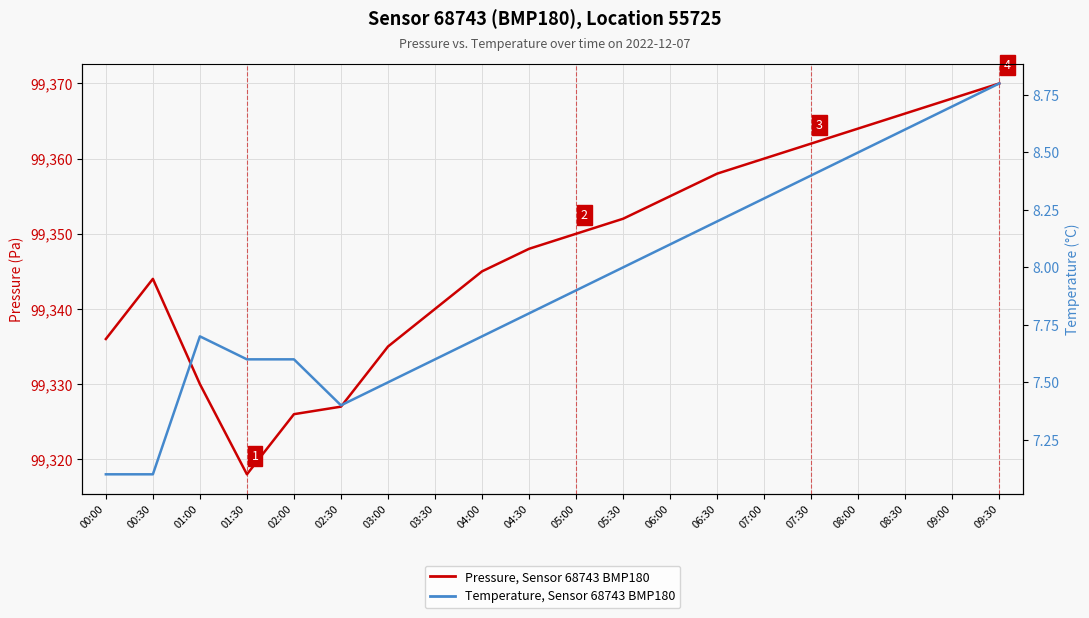

Is the value of Pressure (Pa - 99300 offset) at 01:30 greater than the value of Temperature (°C) at 09:00?

Yes